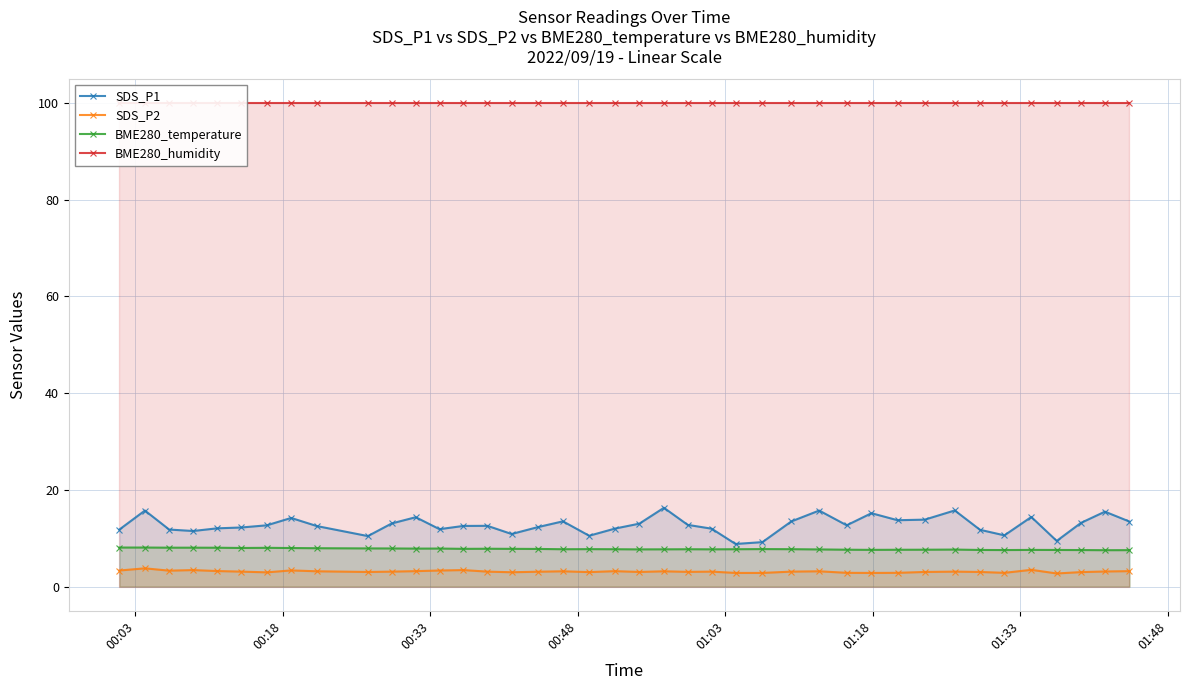

What are all the series names shown in the legend?

SDS_P1, SDS_P2, BME280_temperature, BME280_humidity